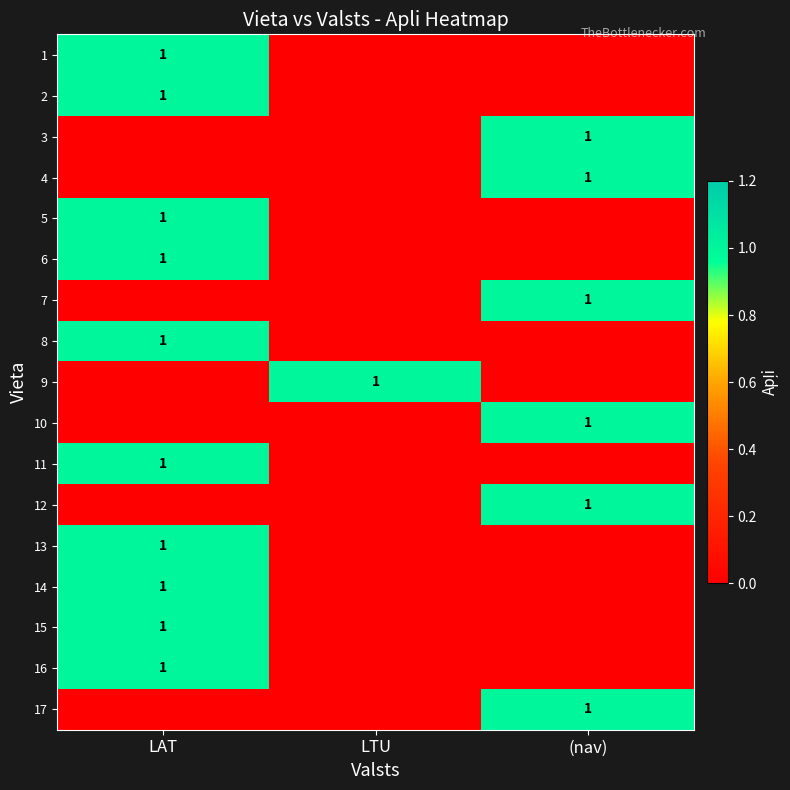

What is the total value across all series at (nav)?

6